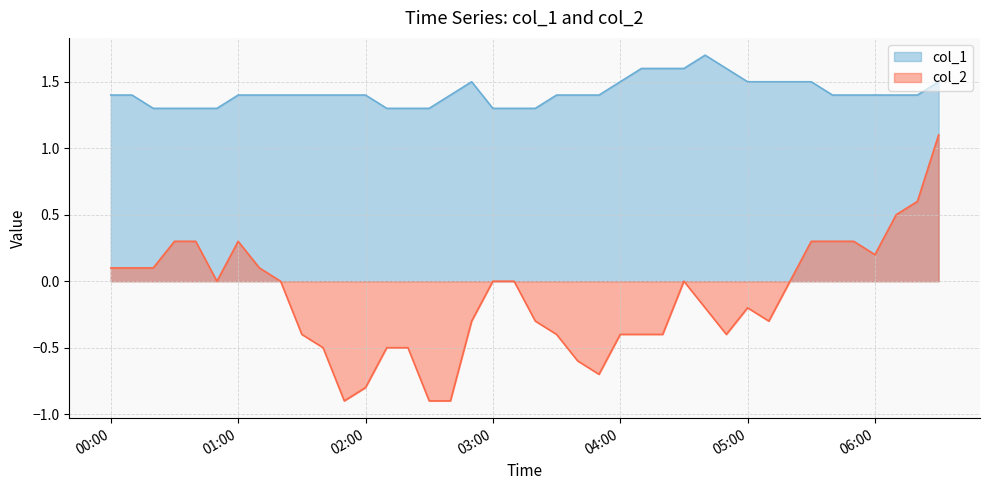

What is the maximum value shown in the chart?

1.7